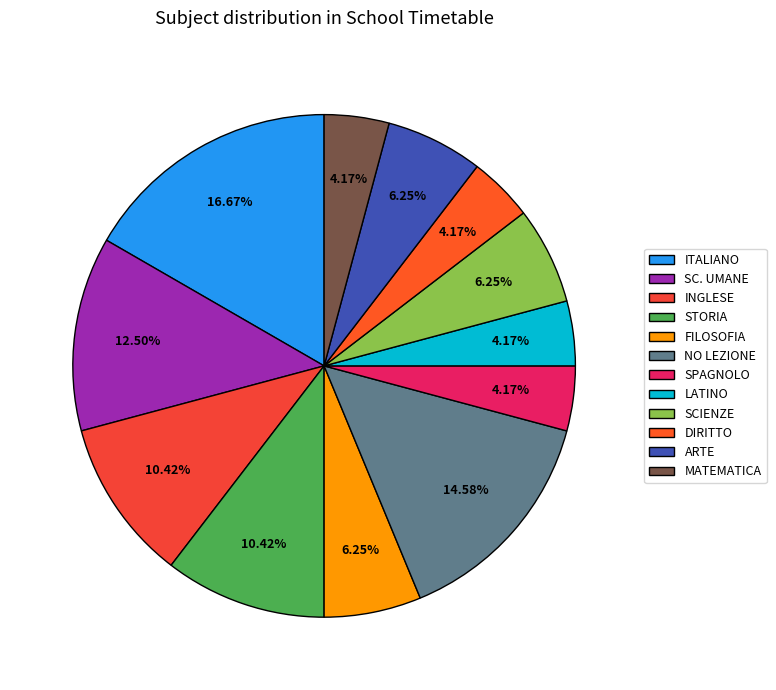

To the nearest percent, what is the difference between the largest and smallest slice percentages?

12%